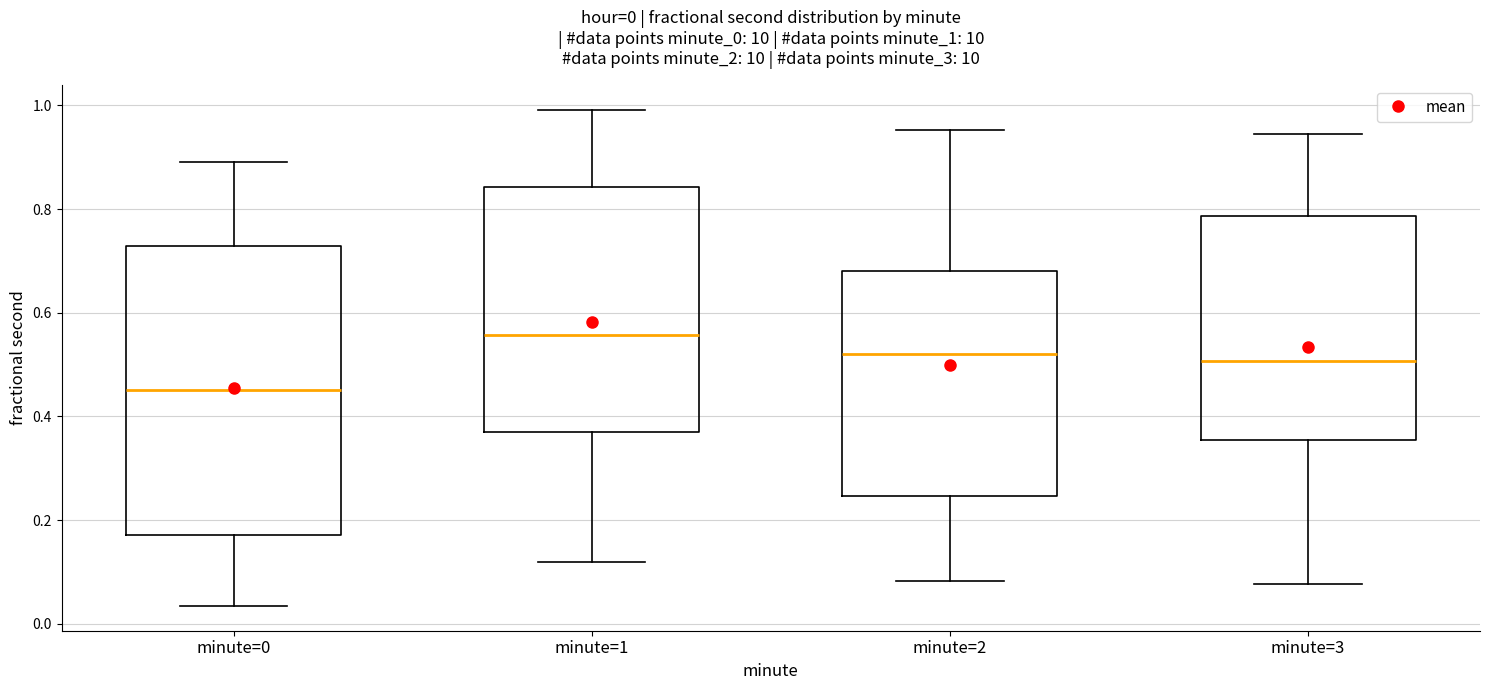

Which box's median line is the lowest?

minute=0